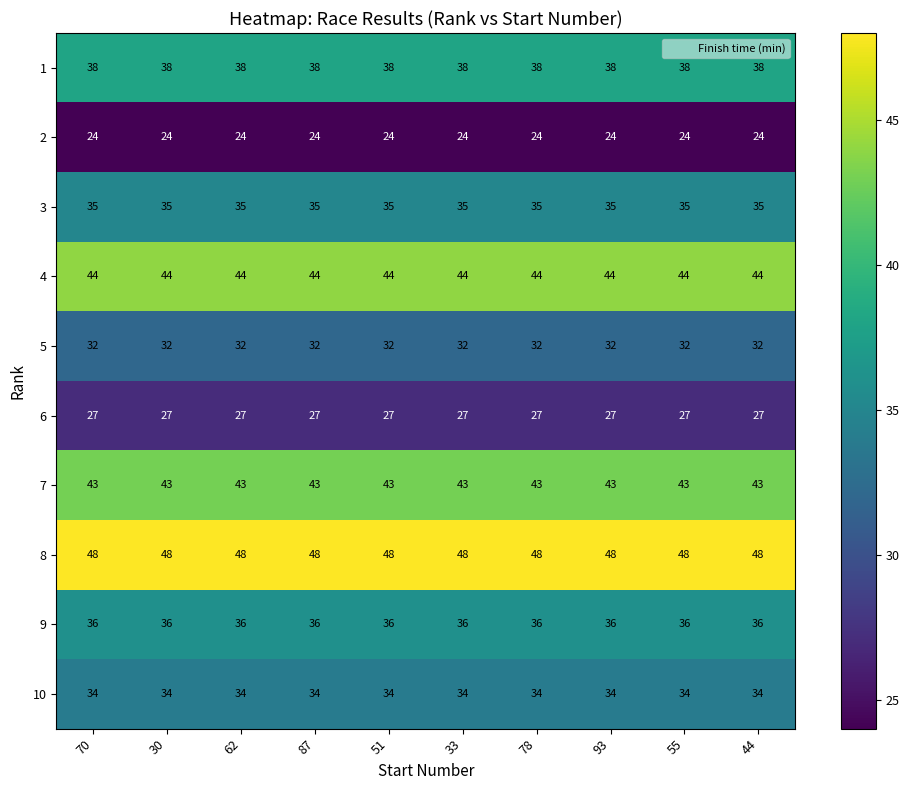

Is it true that 6 equals 27 at 33?

True